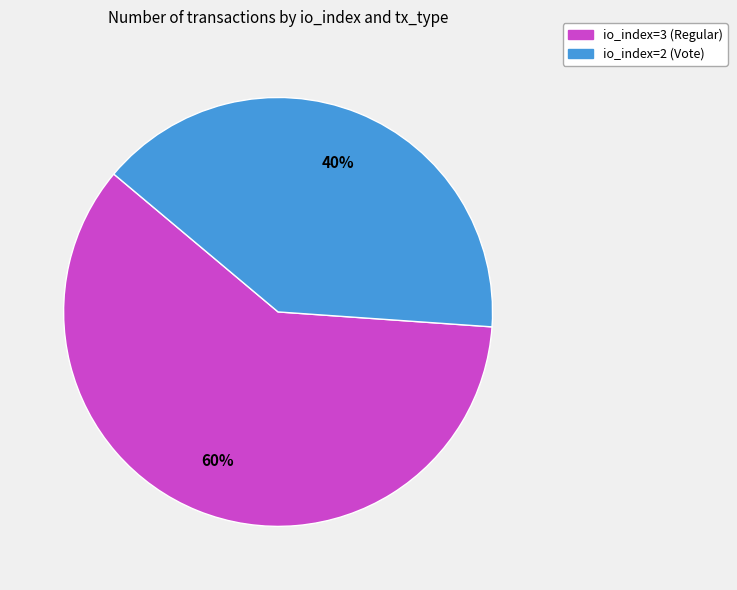

Combined, do io_index=2 (Vote) and io_index=3 (Regular) account for over 50%?

Yes